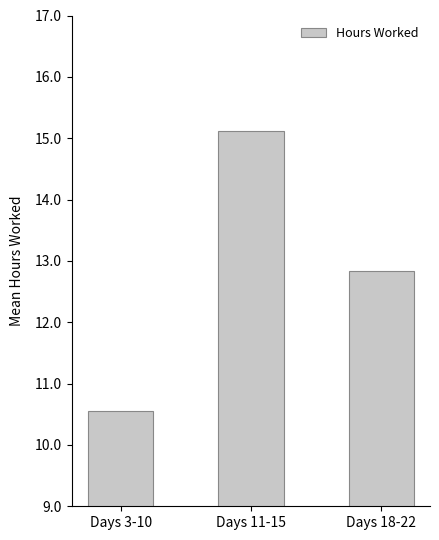

What is the difference between the maximum and second lowest values?

2.3